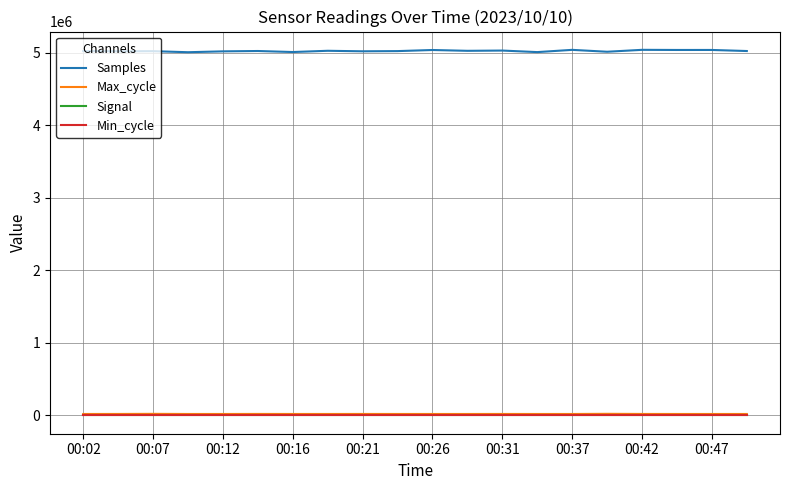

Which series has the widest spread of values?

Samples